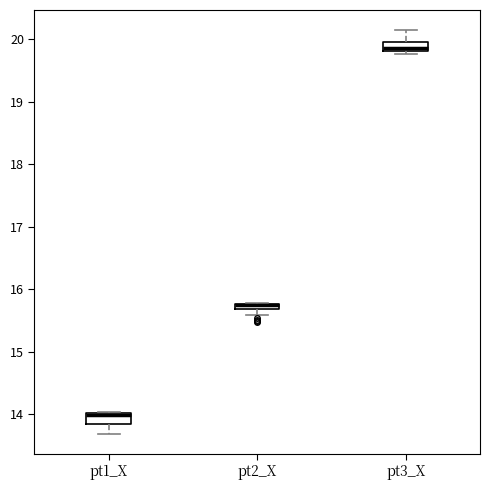

Where is the upper edge of the box for pt1_X on the y-axis? The values are not printed on the chart, so give them approximately, as read against the axis.

14.0